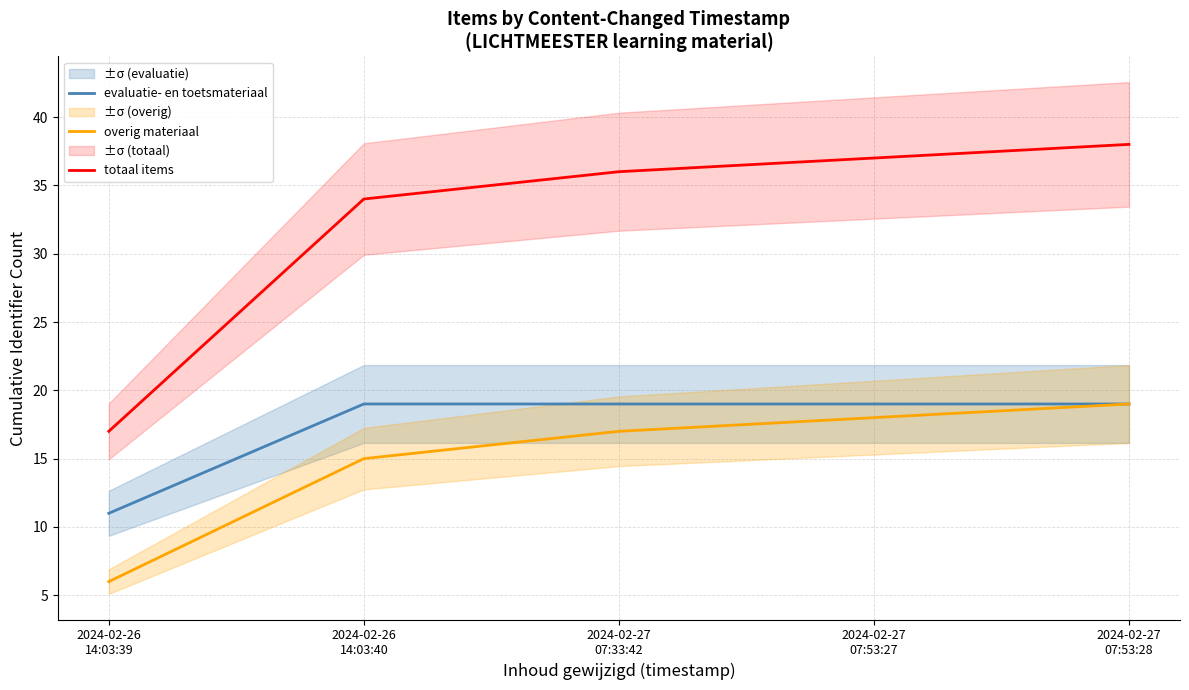

What is the smallest value displayed?

6